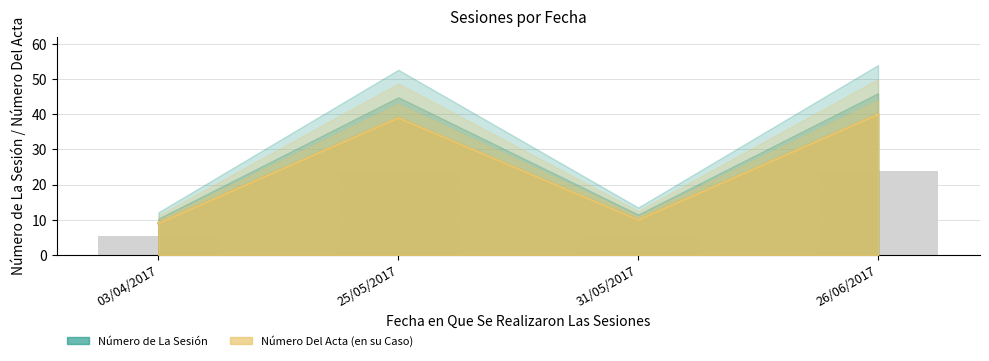

What is the maximum value shown in the chart?

40